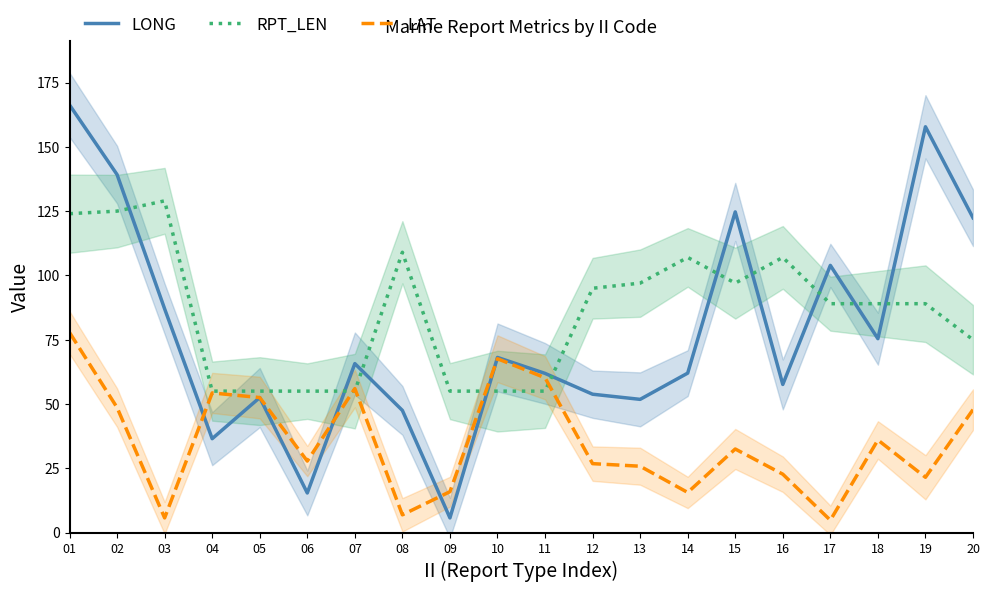

What is the total value across all series at 20?

245.2